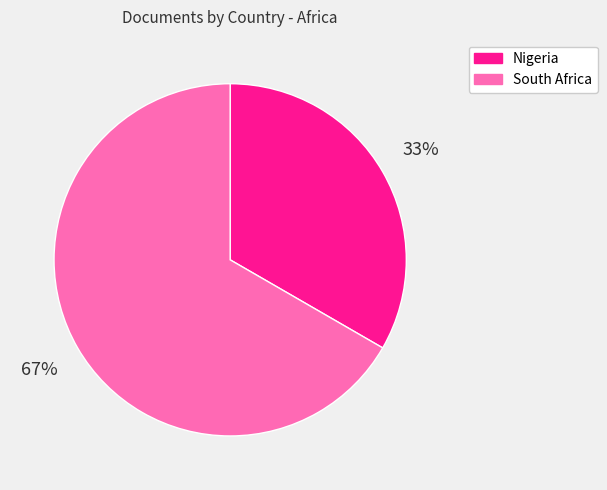

Rank the categories by value from lowest to highest.

Nigeria, South Africa